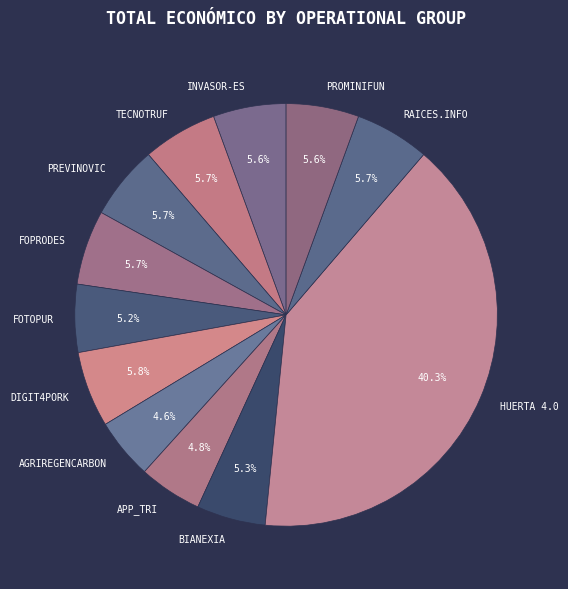

Which category has the biggest portion of the pie?

HUERTA 4.0